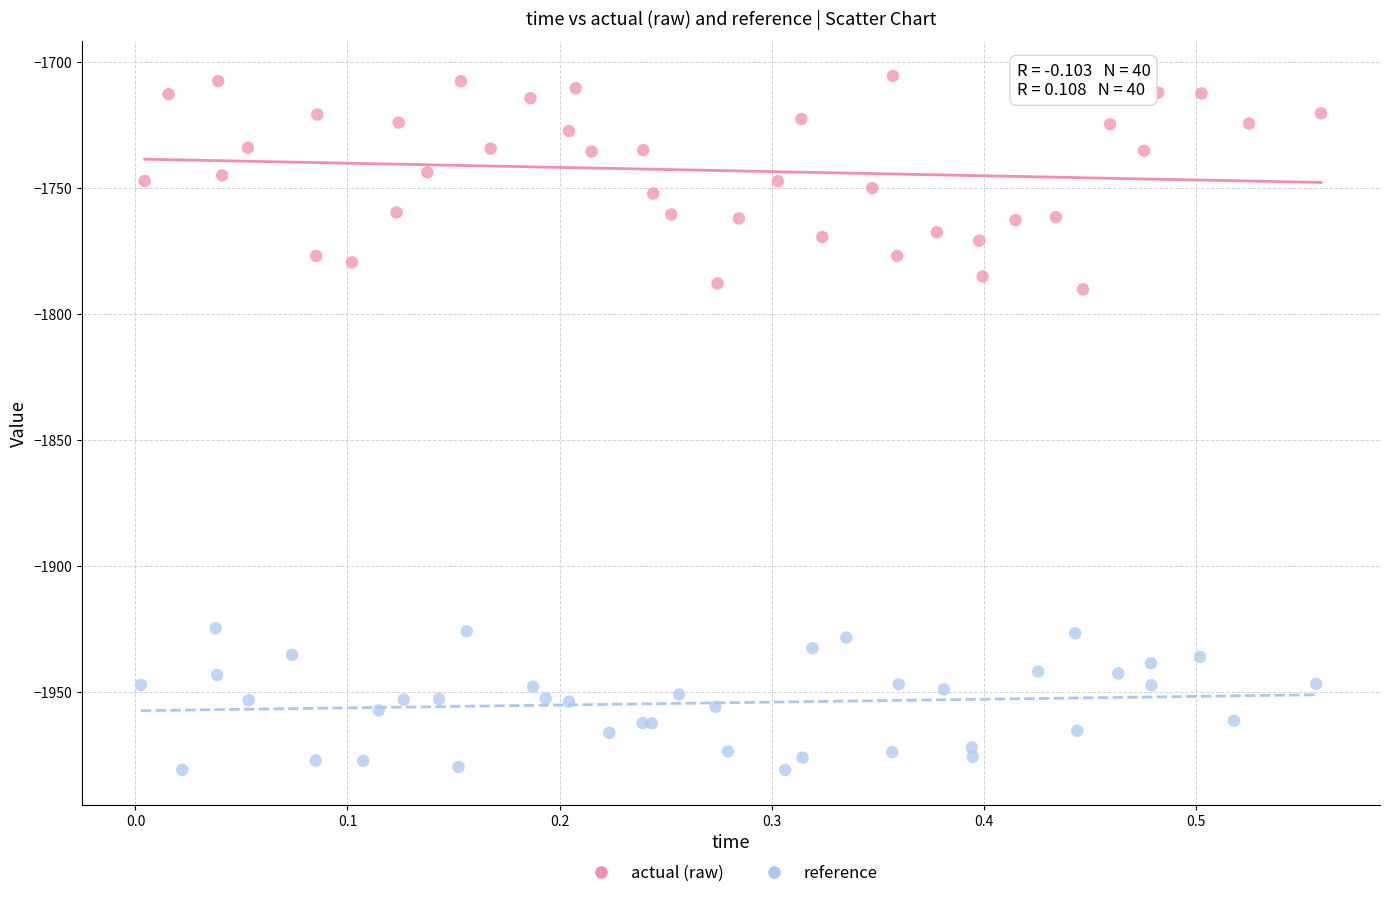

Which series reaches the minimum Y coordinate?

reference